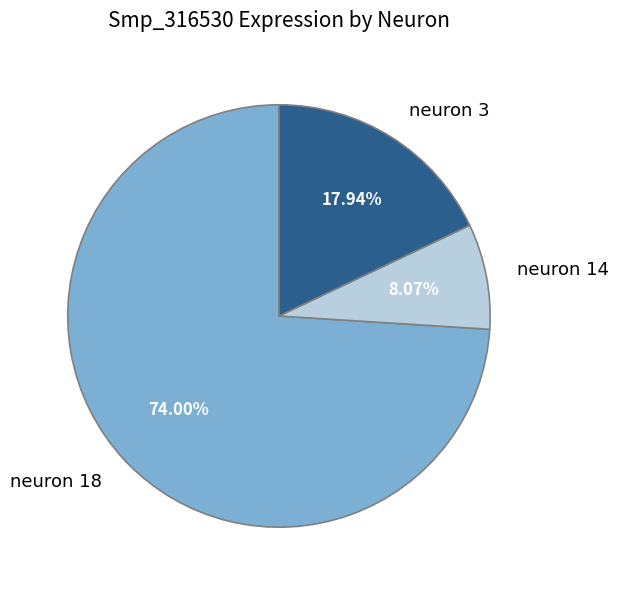

To the nearest percent, what is the combined percentage of neuron 14 and neuron 18?

82%